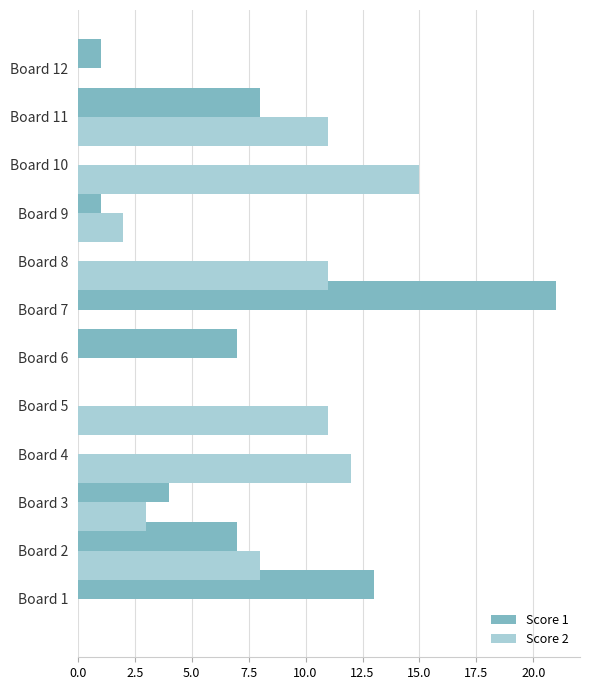

What are all the series names shown in the legend?

Score 1, Score 2